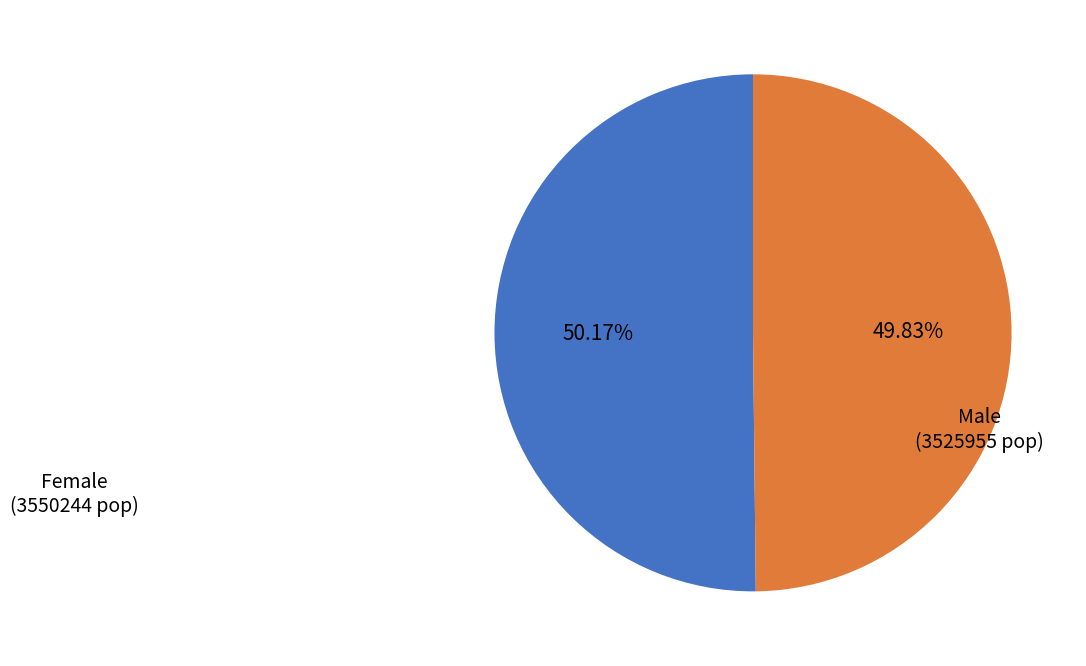

Count the number of slices in the pie.

2